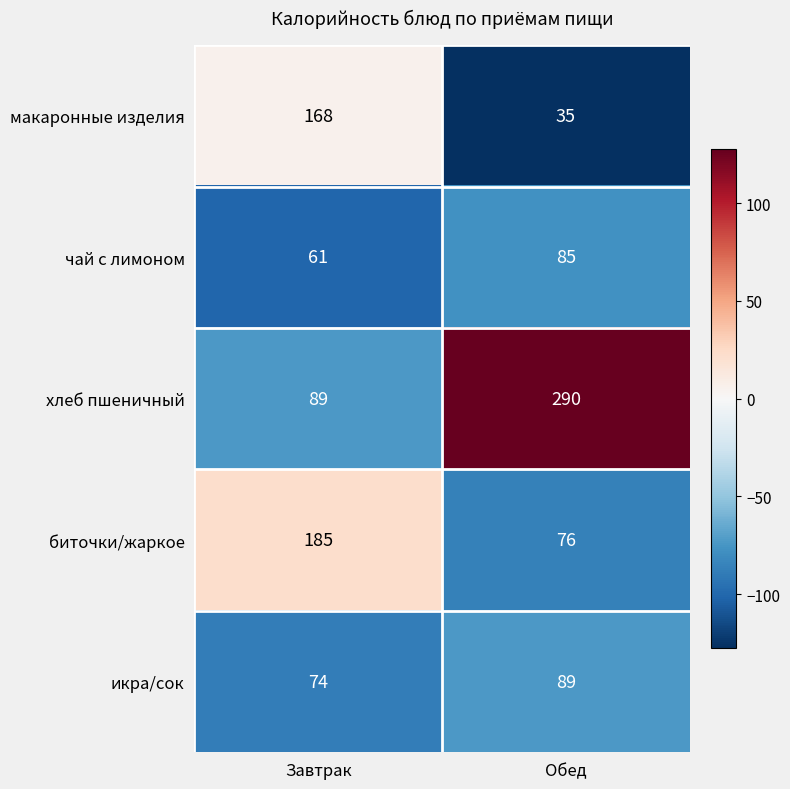

At which category is the sum across all series the highest?

Завтрак